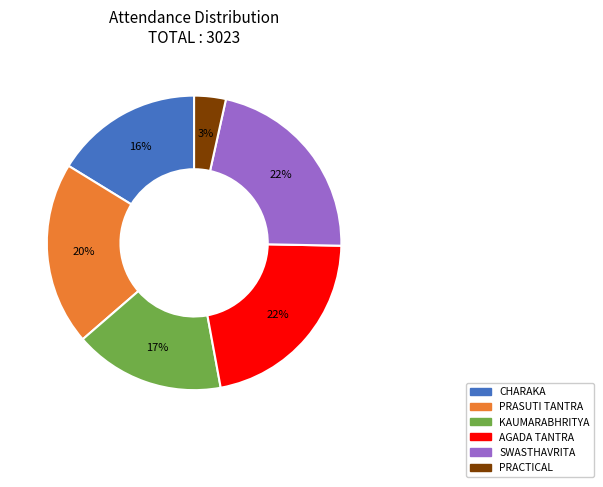

What is the smallest slice in the pie chart?

PRACTICAL